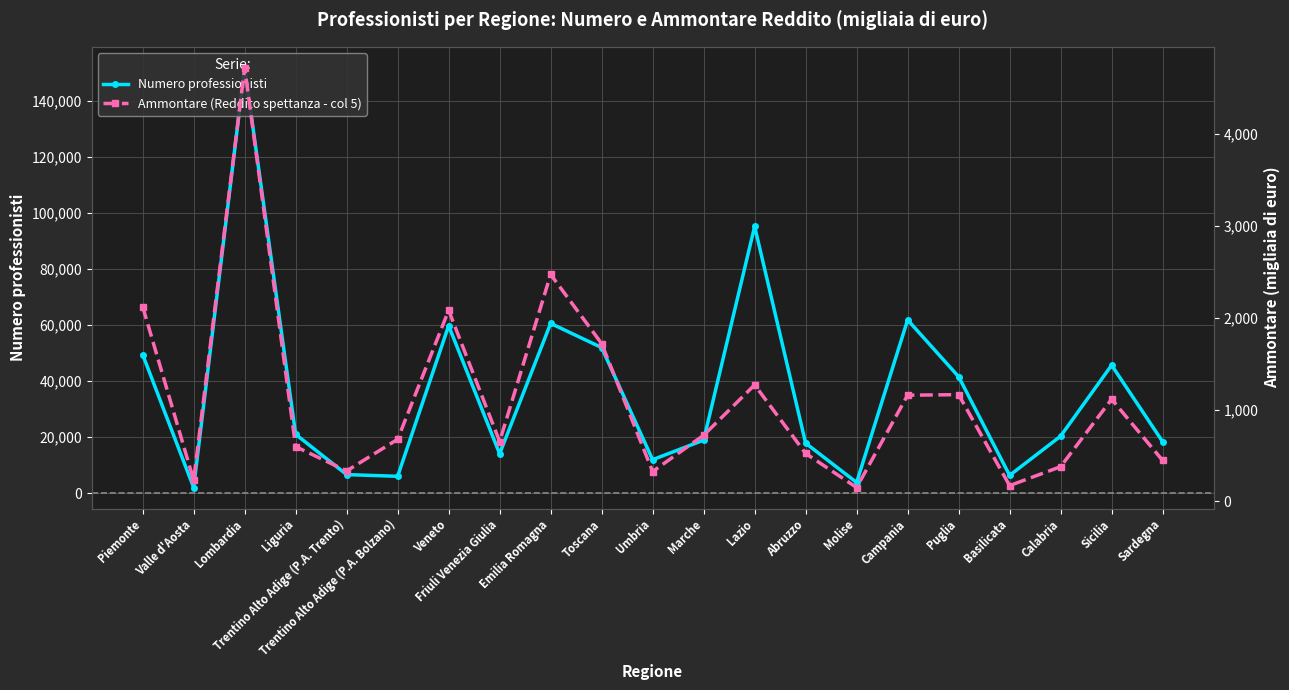

Is it true that Ammontare (Reddito spettanza - col 5) equals 577 at Lazio?

False